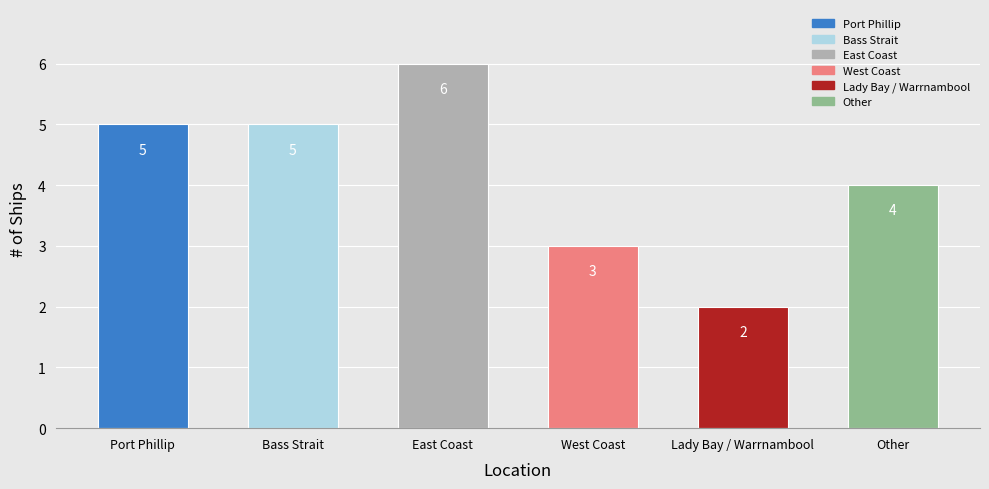

Which category has the highest value across all series?

East Coast